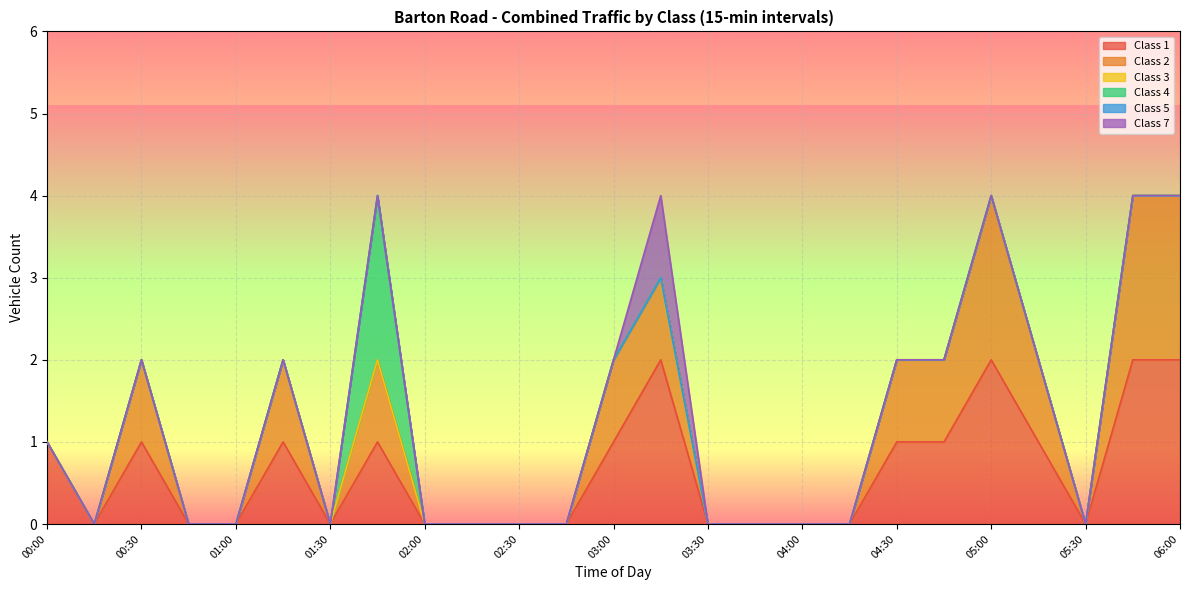

What is the label of the 22nd point from the right?

00:45